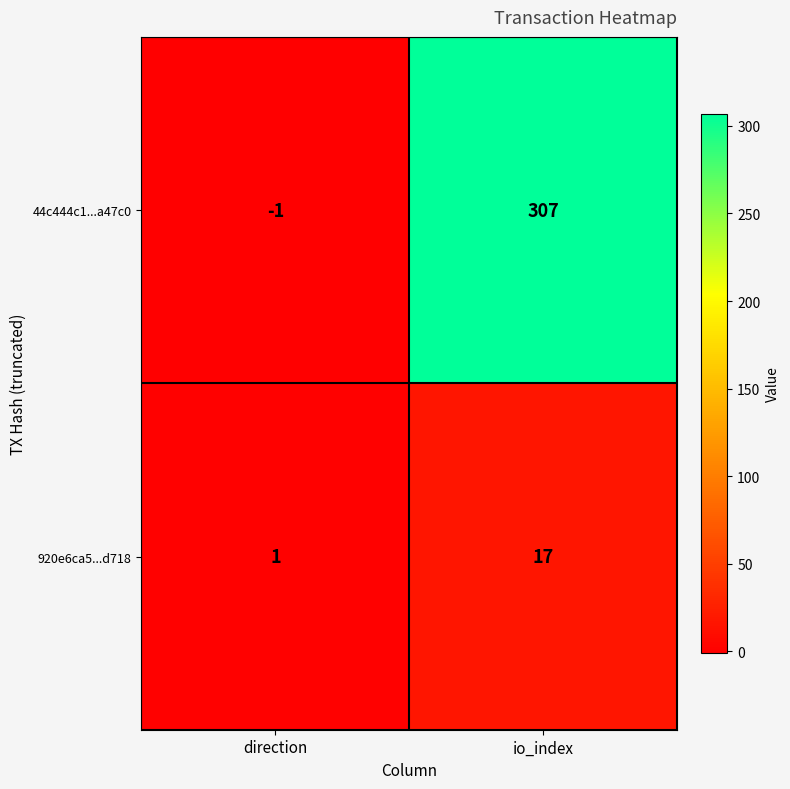

Reading left to right, extract all data points from this chart.

44c444c1...a47c0: direction=-1	io_index=307
920e6ca5...d718: direction=1	io_index=17